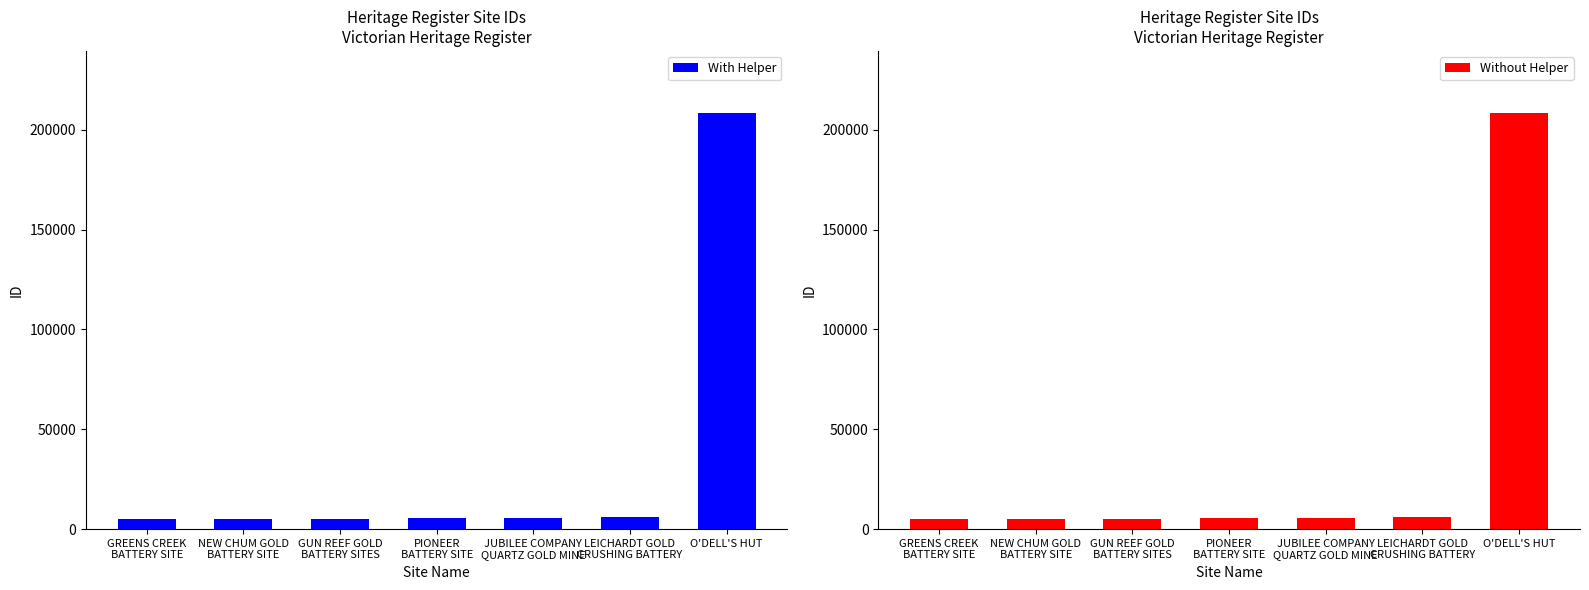

What is the sum of all With Helper values?

240242